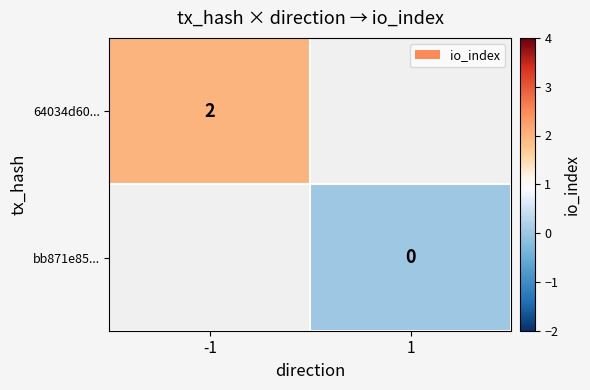

Rank the categories by bb871e85... value from lowest to highest.

-1, 1